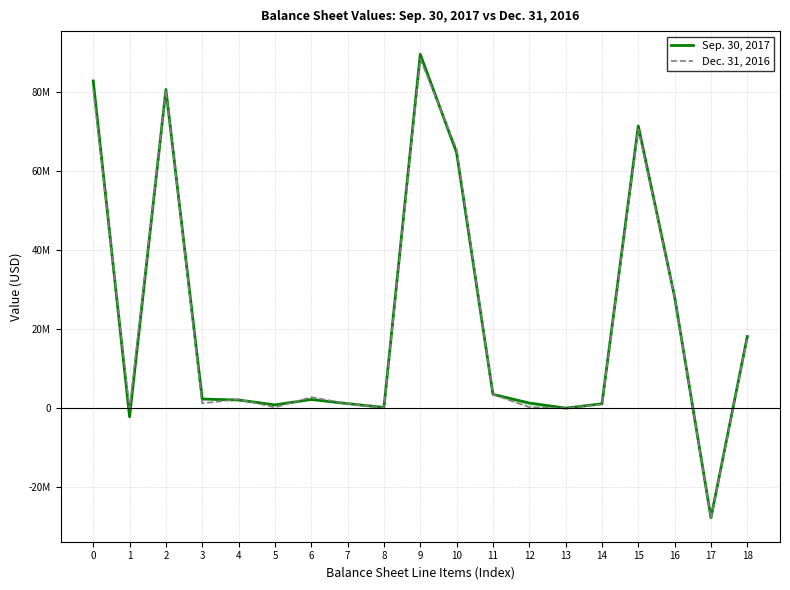

What is the sum of all Sep. 30, 2017 values?

419917000